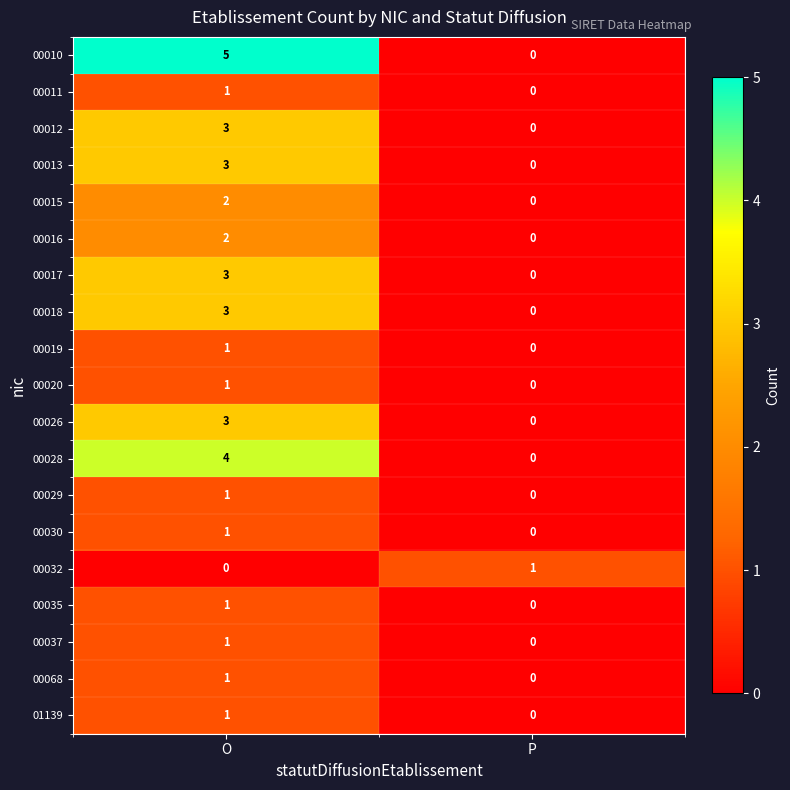

Rank the categories by 00068 value from lowest to highest.

P, O